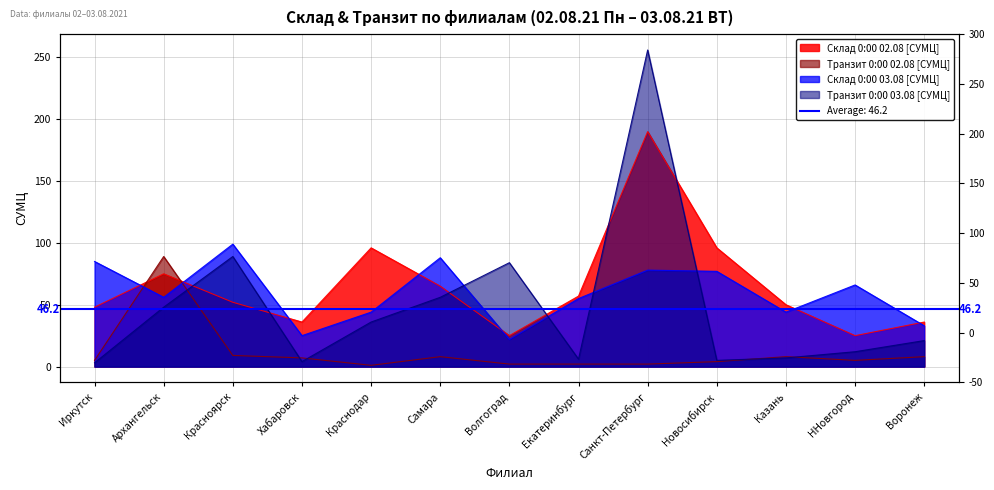

Which category has the highest value across all series?

Санкт-Петербург